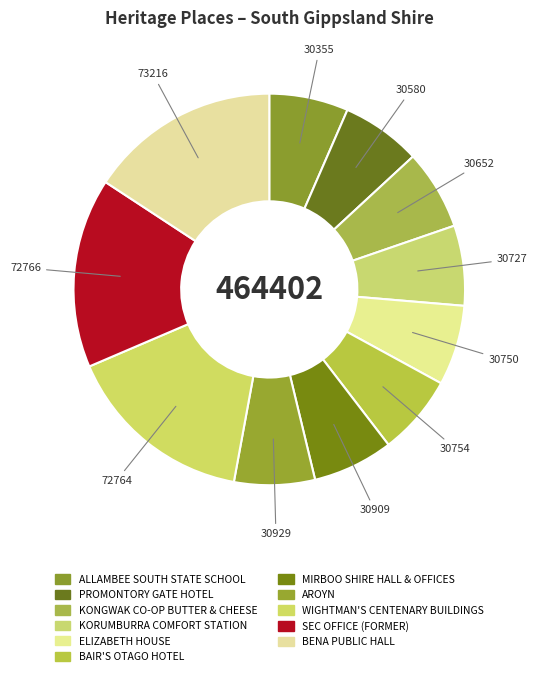

Does any single category account for the majority?

No